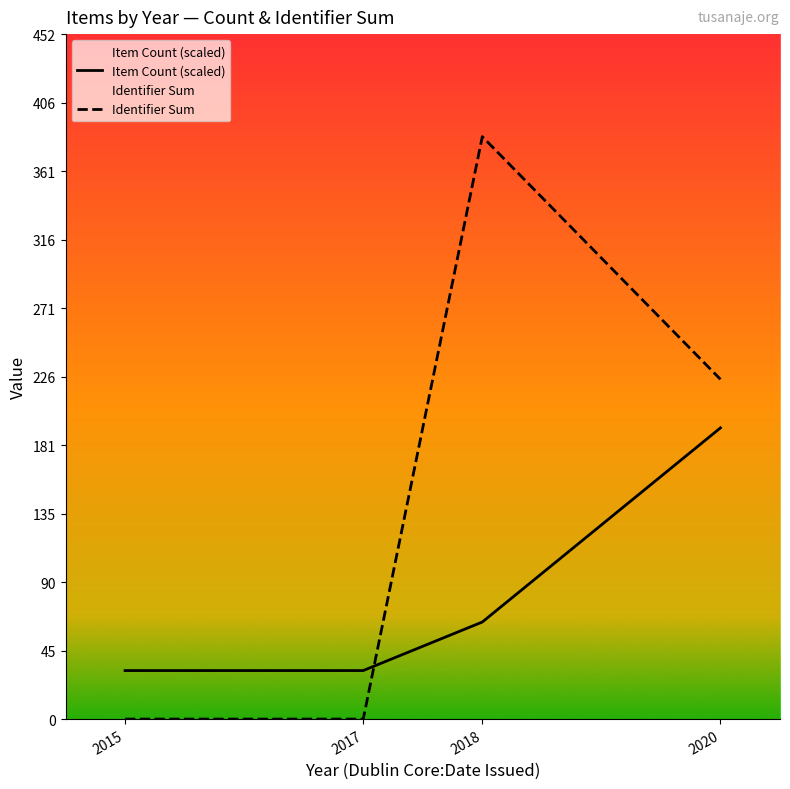

List the series in order of their peak value, lowest first.

Item Count (scaled), Identifier Sum